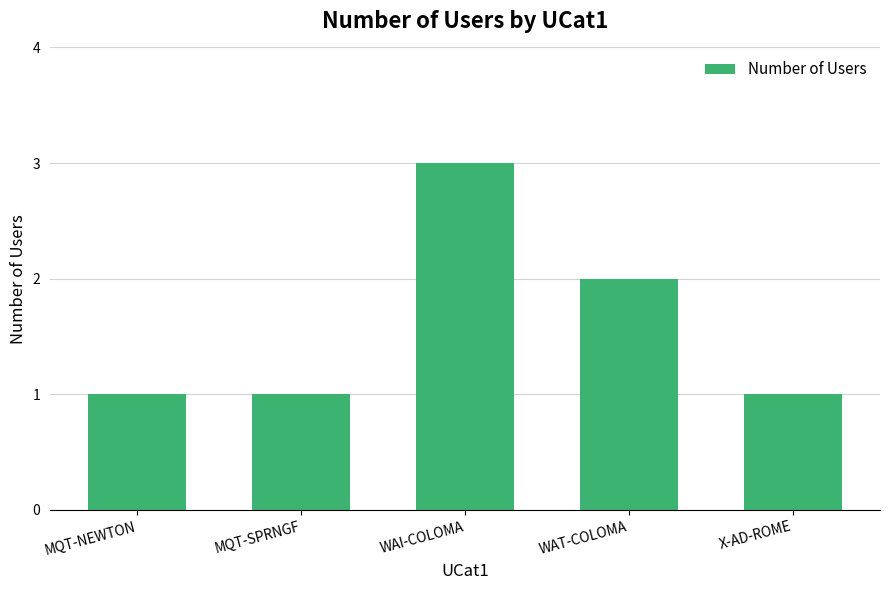

Which category has the highest value across all series?

WAI-COLOMA